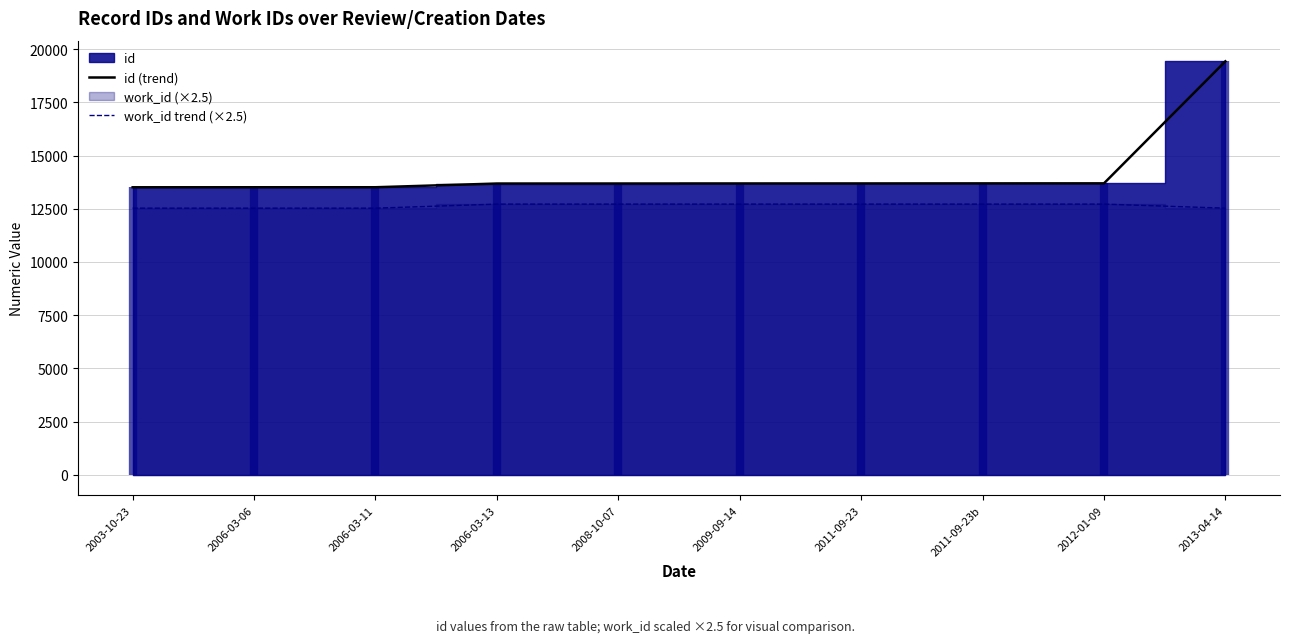

Is the value of work_id trend (×2.5) at 2006-03-11 greater than the value of id (trend) at 2003-10-23?

No